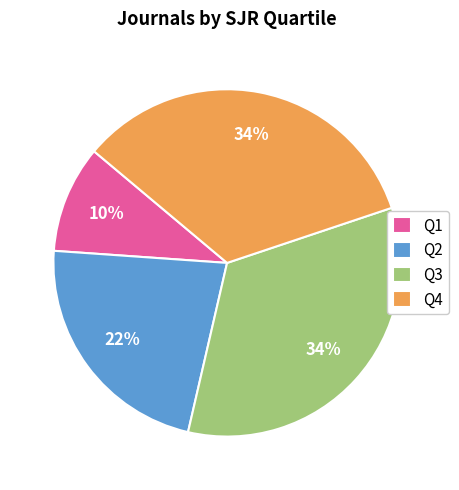

How many slices are in this pie chart?

4